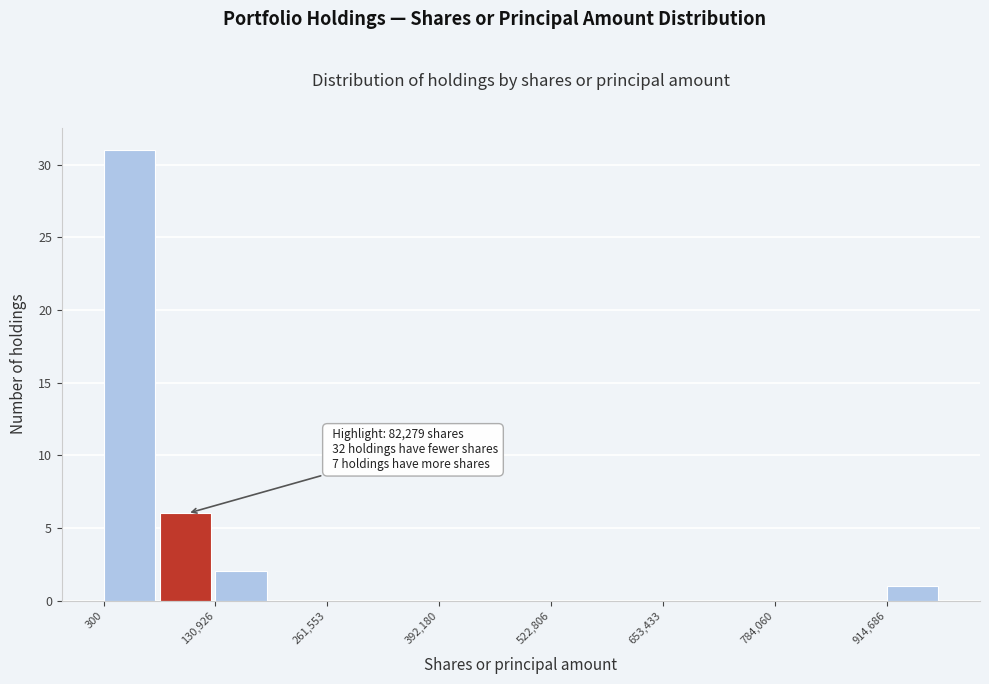

Read against the x-axis, roughly where is the centre of the tallest bar?

40000